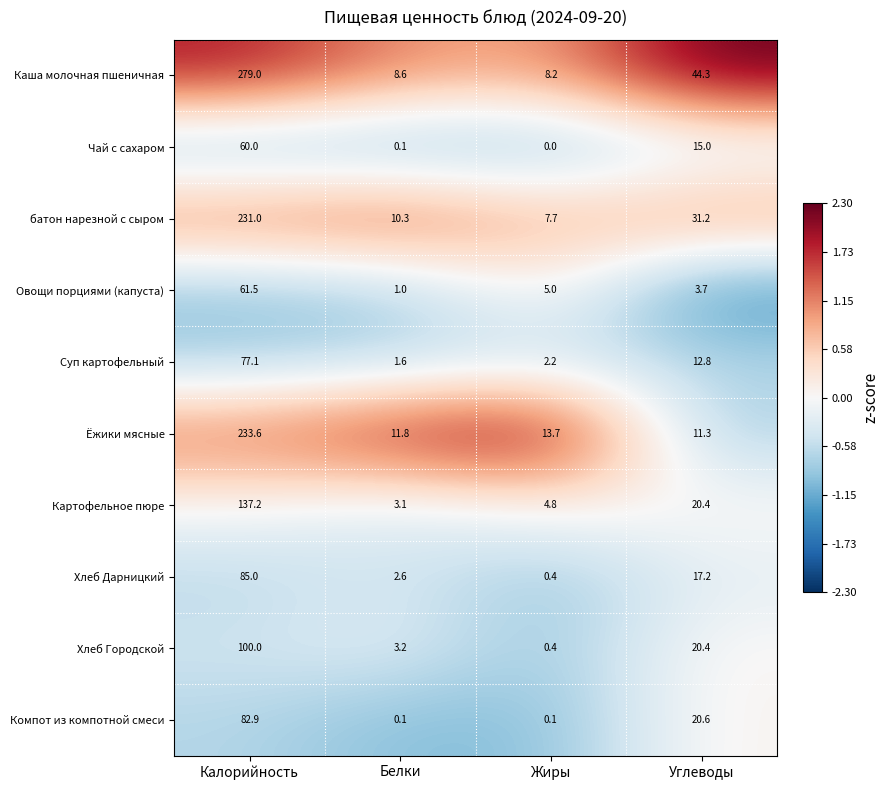

What is the average value of the Каша молочная пшеничная series?

85.0